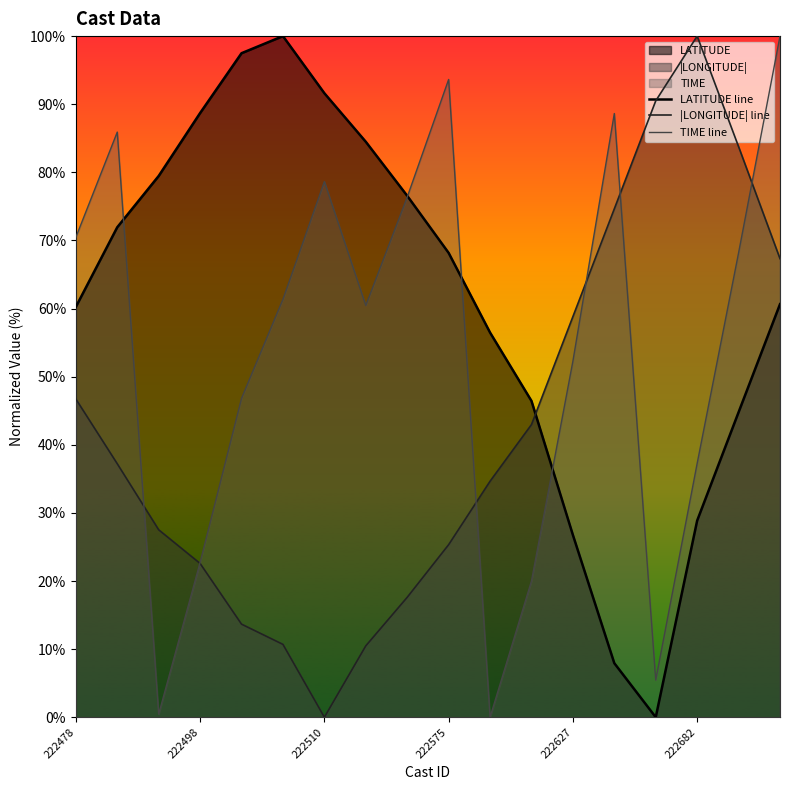

At which label does LATITUDE line reach its minimum?

14